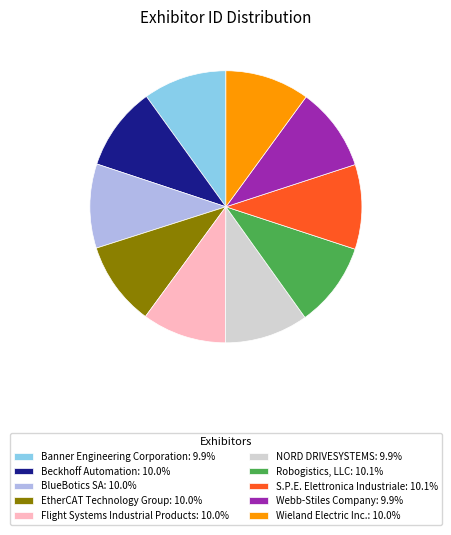

Is there a majority slice in this chart?

No